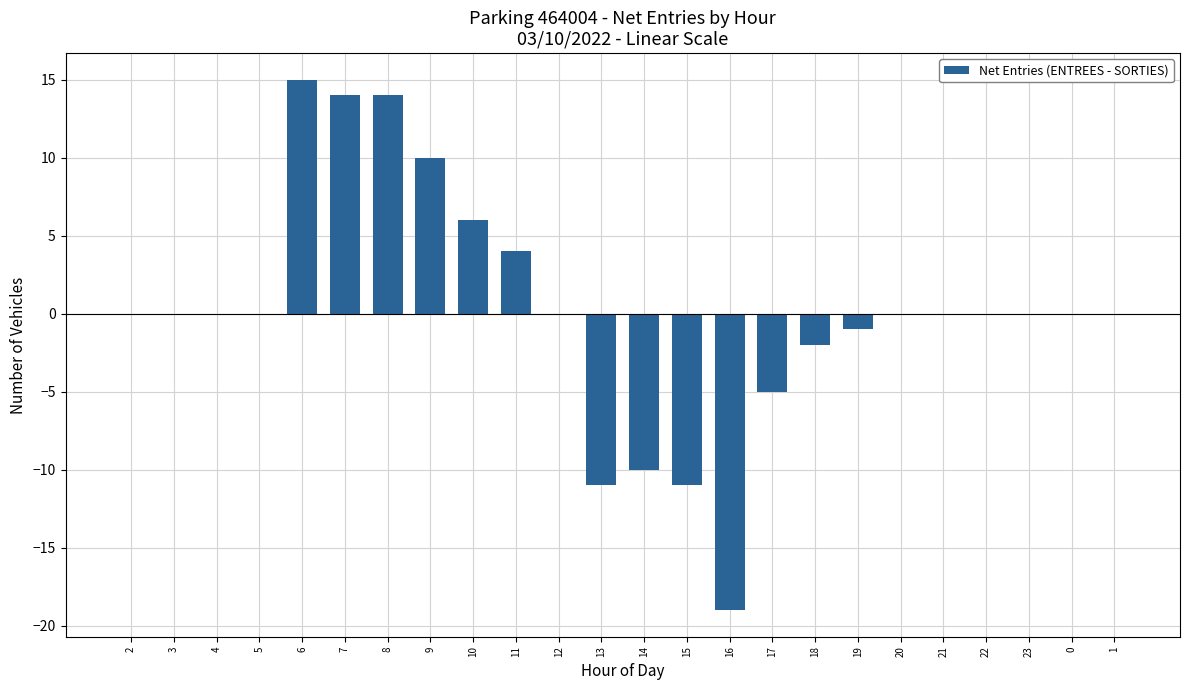

Where is the data nearest to the value -2?

18